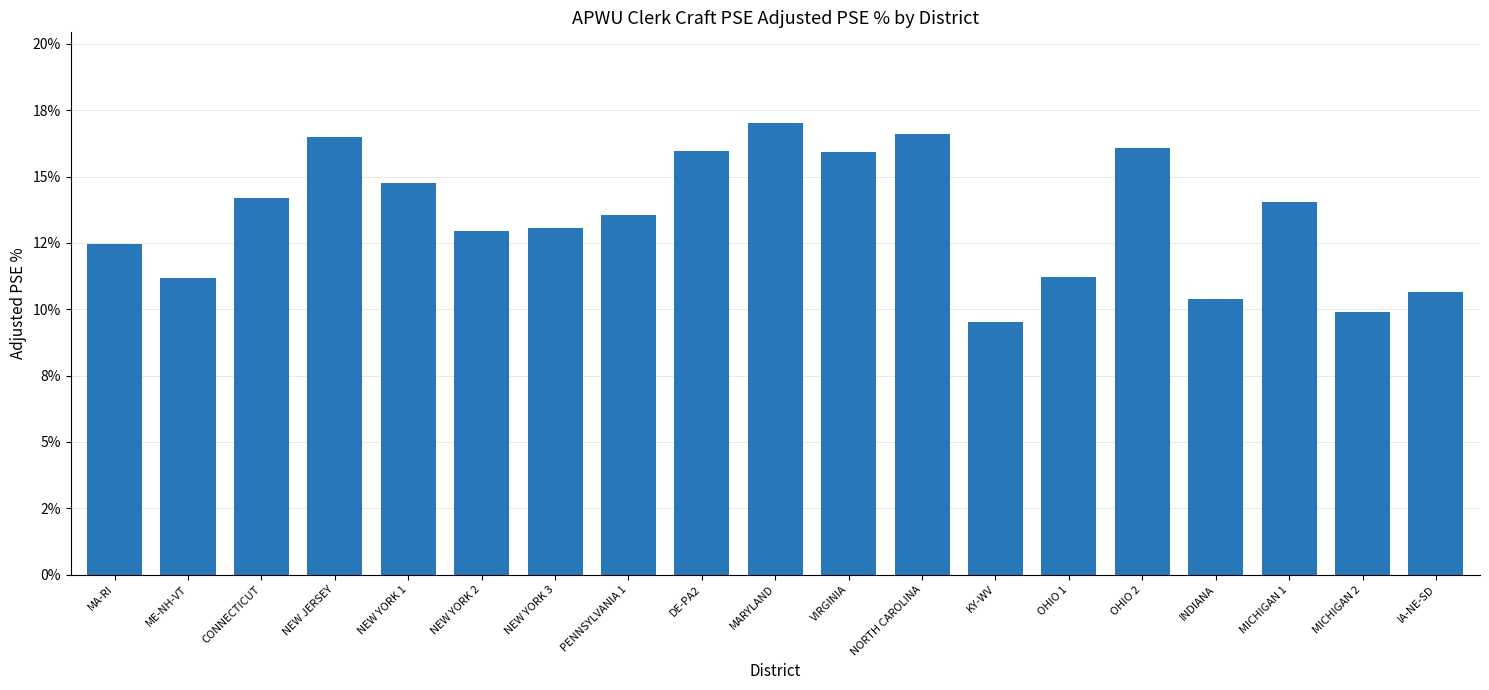

Reading left to right, list all the values displayed in this chart.

0.1	0.1	0.1	0.2	0.1	0.1	0.1	0.1	0.2	0.2	0.2	0.2	0.1	0.1	0.2	0.1	0.1	0.1	0.1